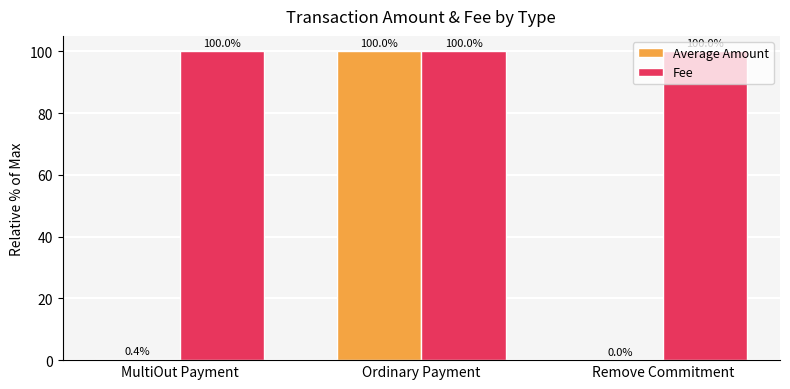

What is the difference between the Average Amount values at Remove Commitment and MultiOut Payment?

0.4